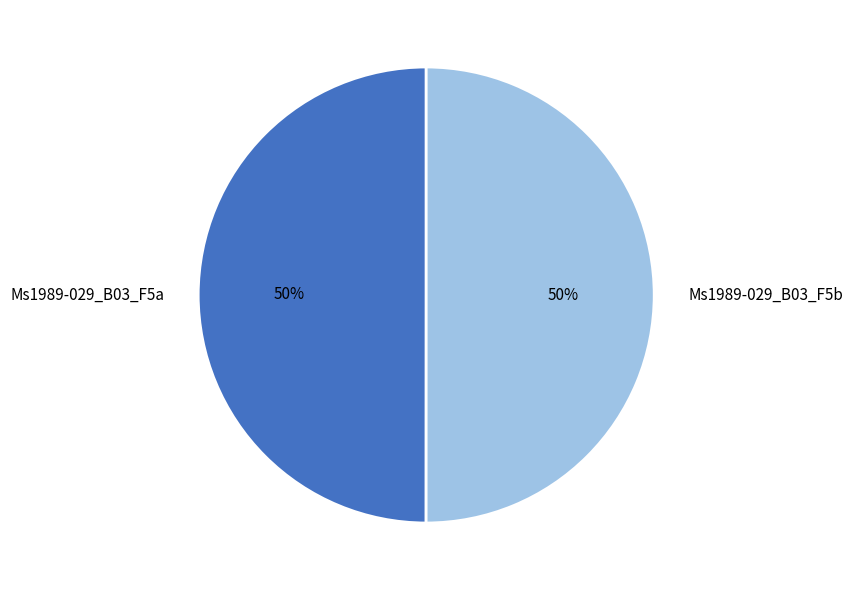

To the nearest percent, what is the combined percentage of Ms1989-029_B03_F5a and Ms1989-029_B03_F5b?

100%